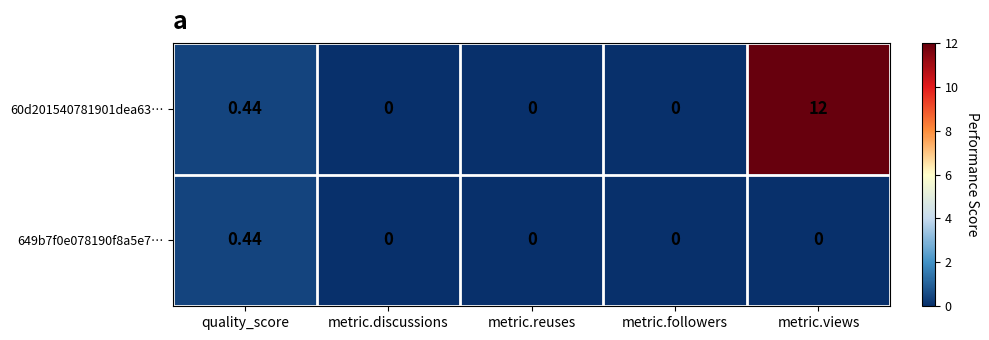

At which category is the sum across all series the highest?

metric.views